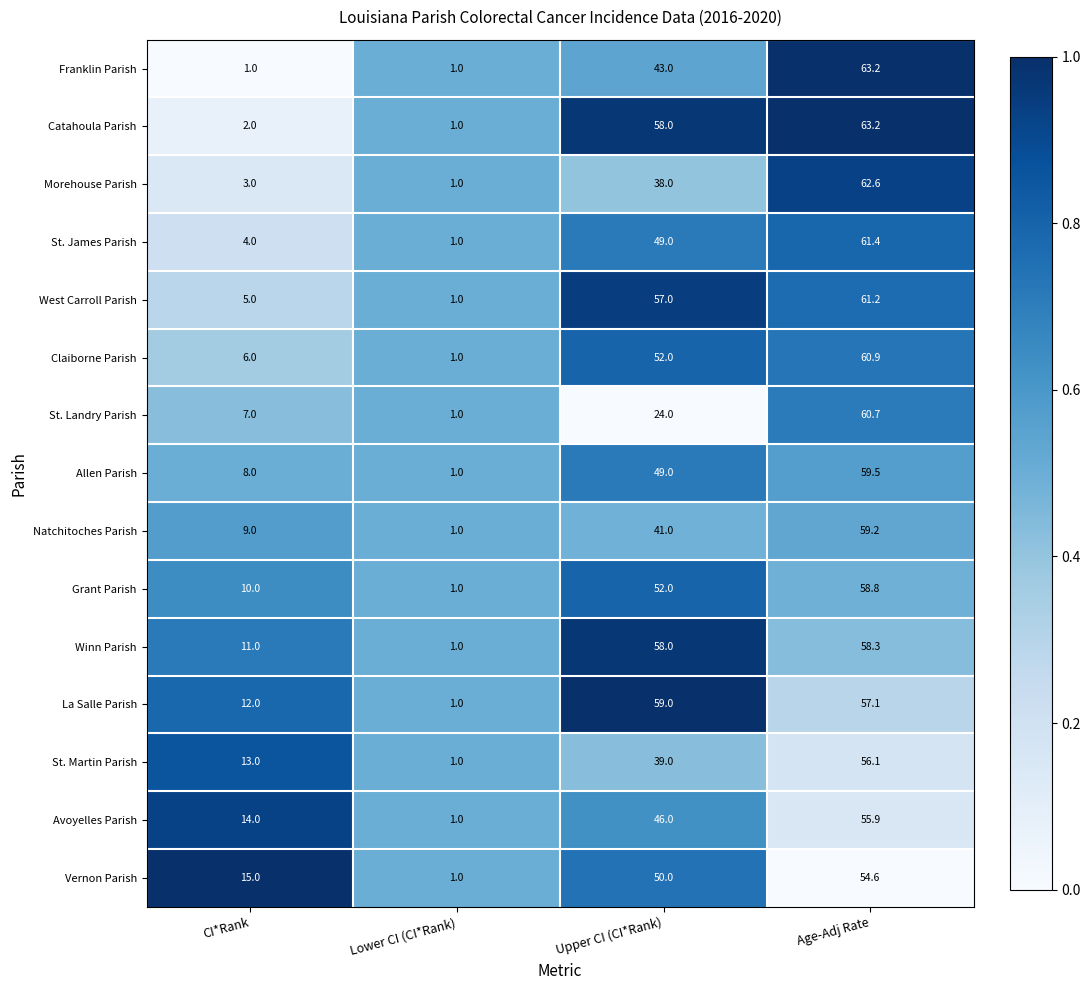

Is it true that St. James Parish equals 0.3 at Lower CI (CI*Rank)?

False